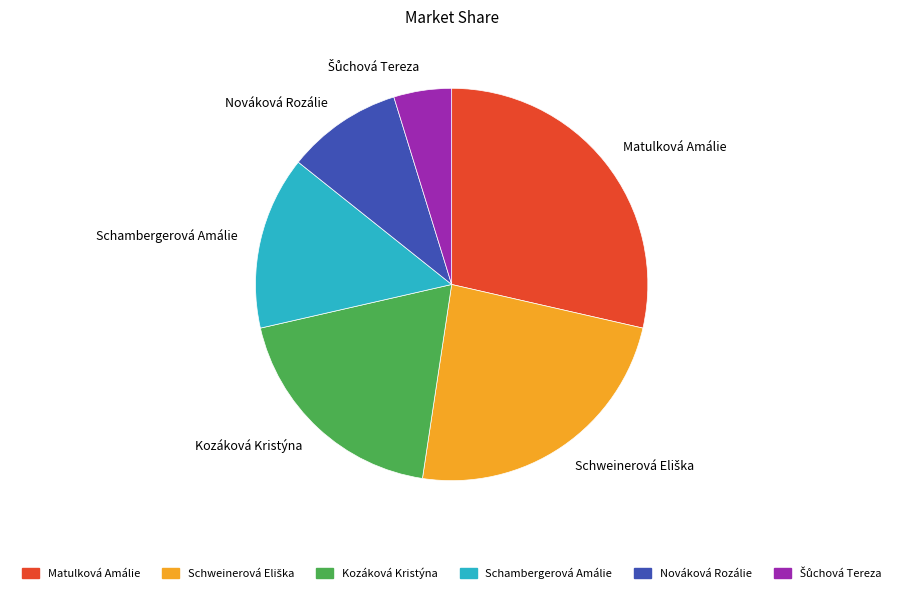

What is the largest slice in the pie chart?

Matulková Amálie